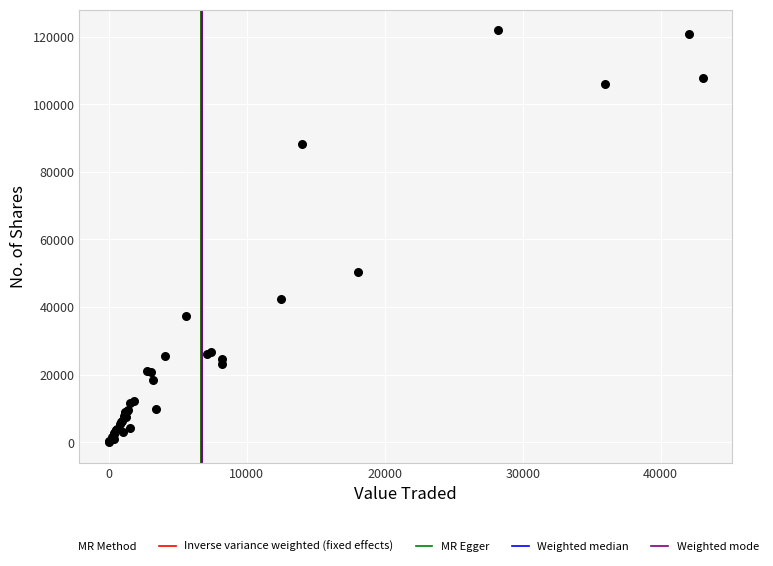

What Y value in the scatter plot is closest to 61002?

50314